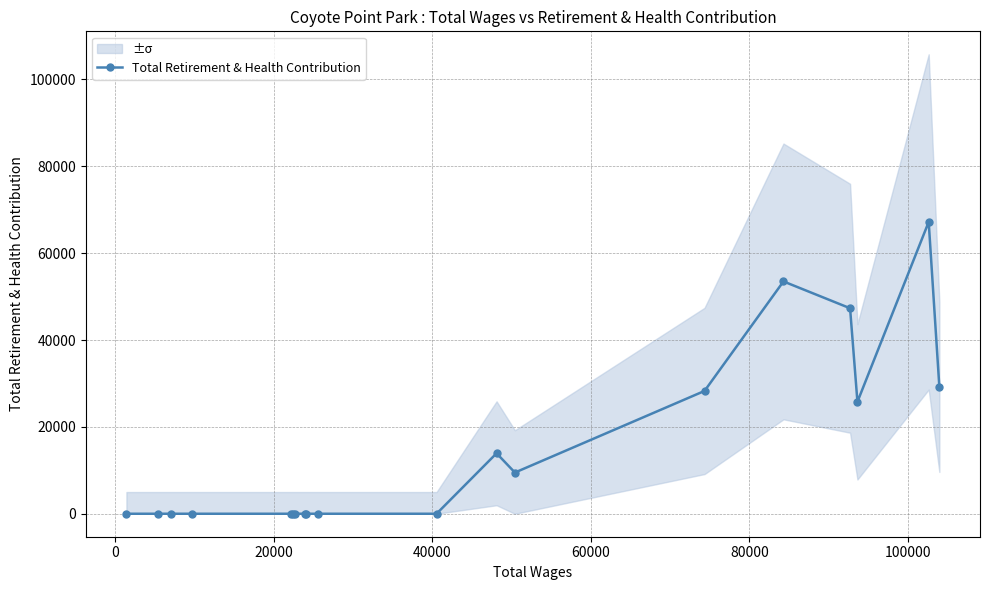

True or false: Total Retirement & Health Contribution has more than 0 interior local peaks.

True